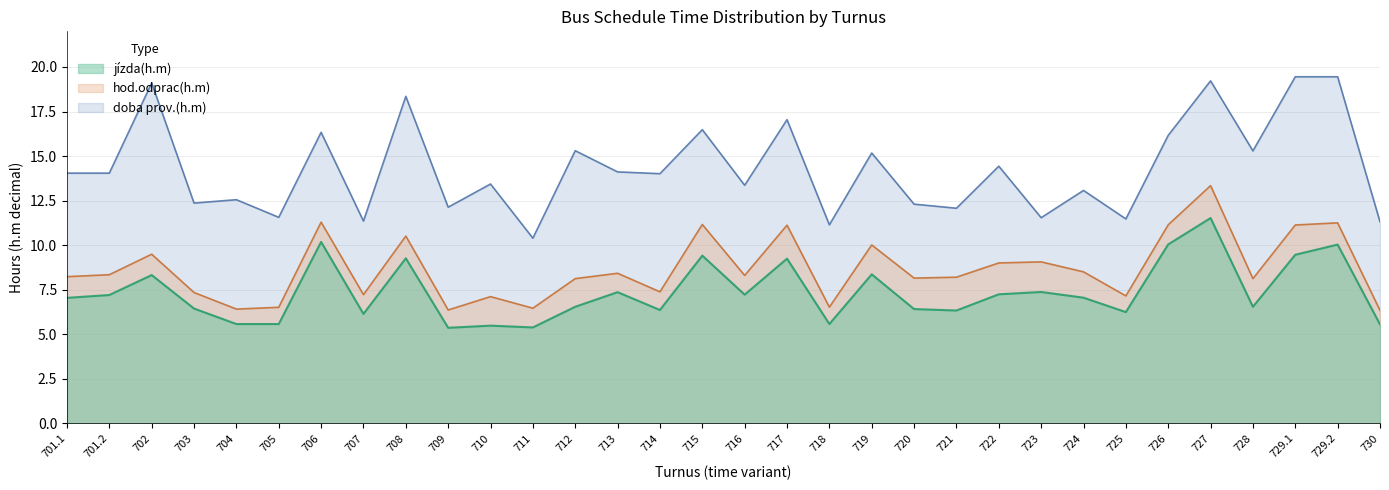

Reading left to right, extract all data points from this chart.

jízda(h.m): 7.0	7.2	8.3	6.4	5.6	5.6	10.2	6.1	9.3	5.4	5.5	5.4	6.5	7.4	6.4	9.4	7.2	9.2	5.6	8.4	6.4	6.3	7.2	7.4	7.0	6.2	10.0	11.5	6.5	9.5	10.0	5.5
hod.odprac(h.m): 8.2	8.3	9.5	7.3	6.4	6.5	11.3	7.2	10.5	6.4	7.1	6.5	8.1	8.4	7.4	11.2	8.3	11.1	6.5	10.0	8.2	8.2	9.0	9.1	8.5	7.2	11.1	13.3	8.1	11.1	11.2	6.3
doba prov.(h.m): 14.0	14.0	19.1	12.4	12.6	11.6	16.3	11.3	18.4	12.1	13.4	10.4	15.3	14.1	14.0	16.5	13.4	17.0	11.1	15.2	12.3	12.1	14.4	11.5	13.1	11.5	16.2	19.2	15.3	19.4	19.4	11.3